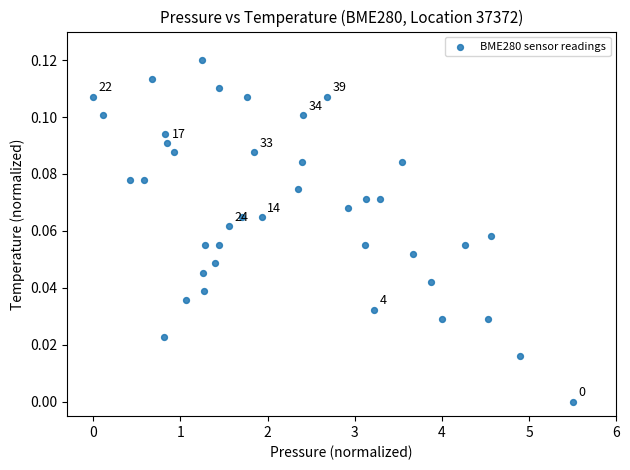

What is the range of X values (max minus min)?

5.5